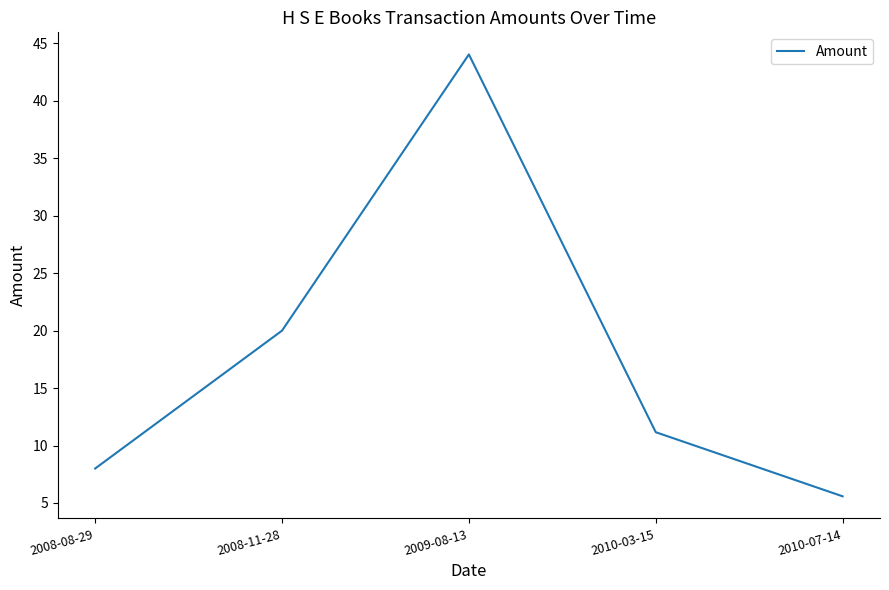

Count the number of values greater than 11.

3